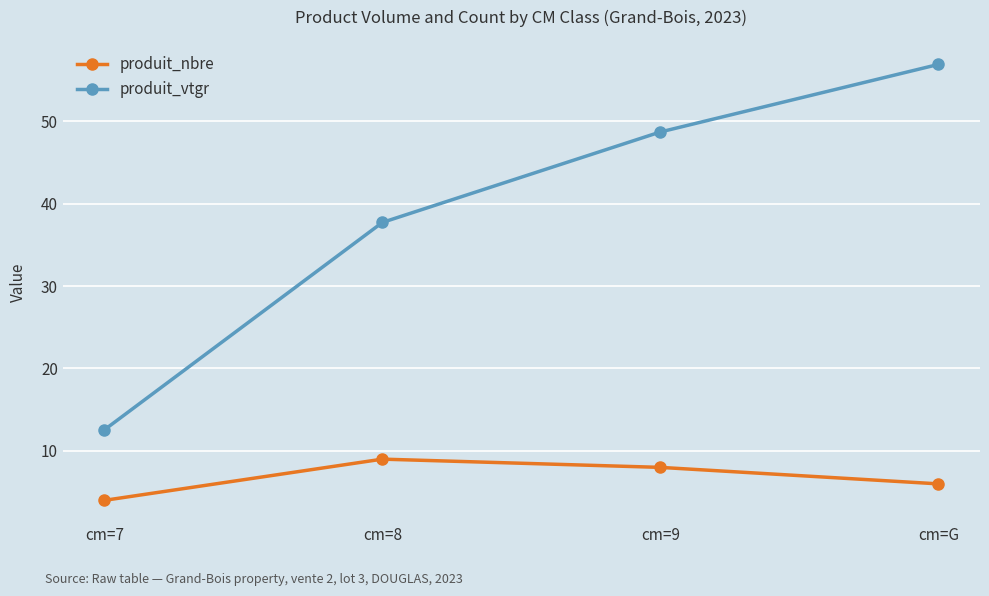

Does the chart have visible grid lines?

Yes